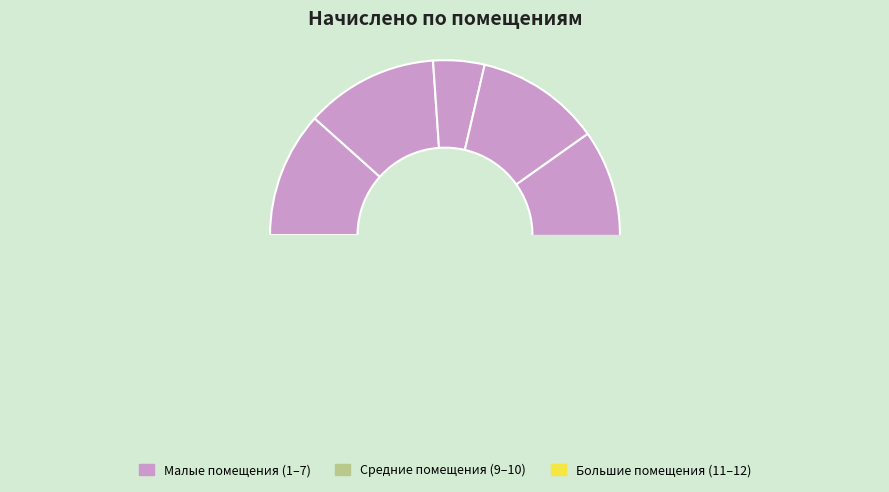

To the nearest percent, what is the difference between the 3 and 12 slice percentages?

2%